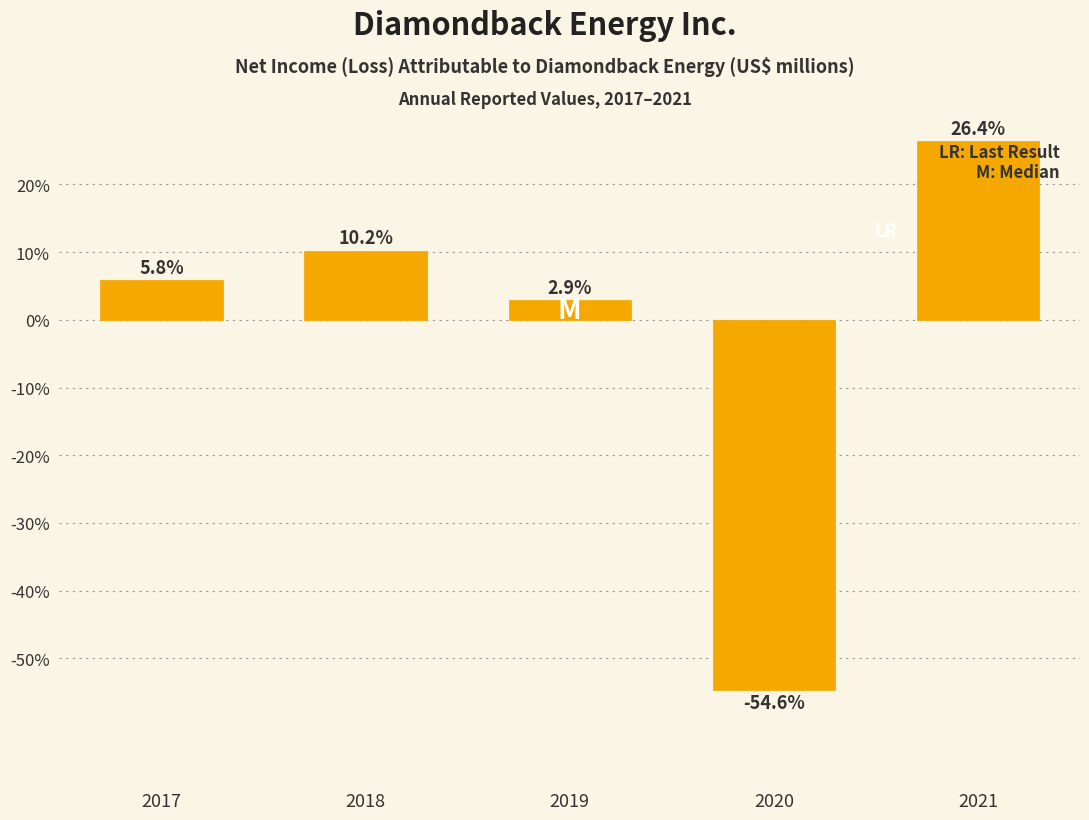

Reading left to right, what are all the values shown in this chart?

5.8	10.2	2.9	-54.6	26.4